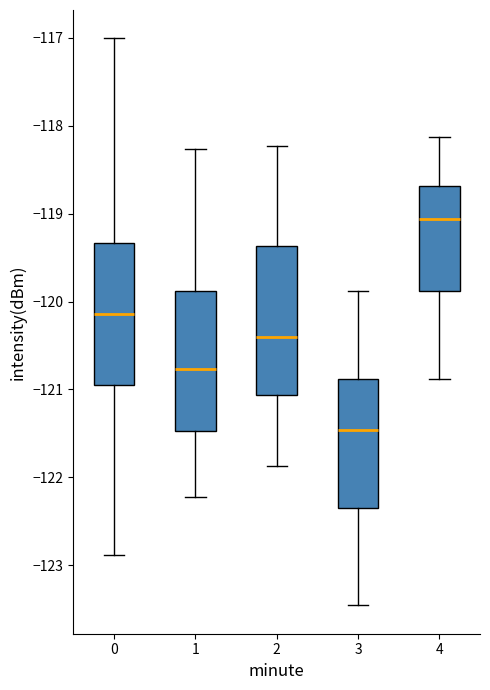

Which box's median line is the lowest?

3